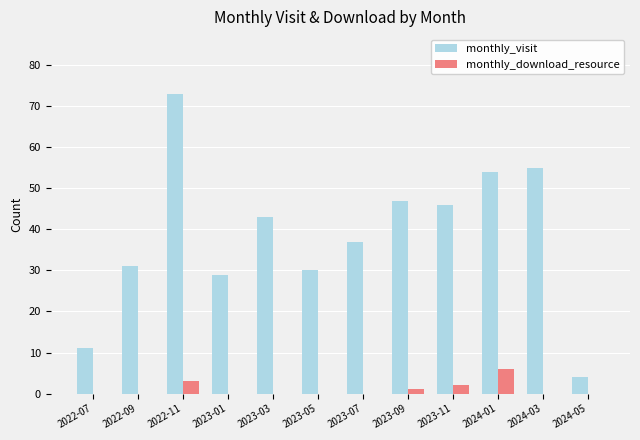

The value of monthly_download_resource at 2023-07 is 0. True or false?

True